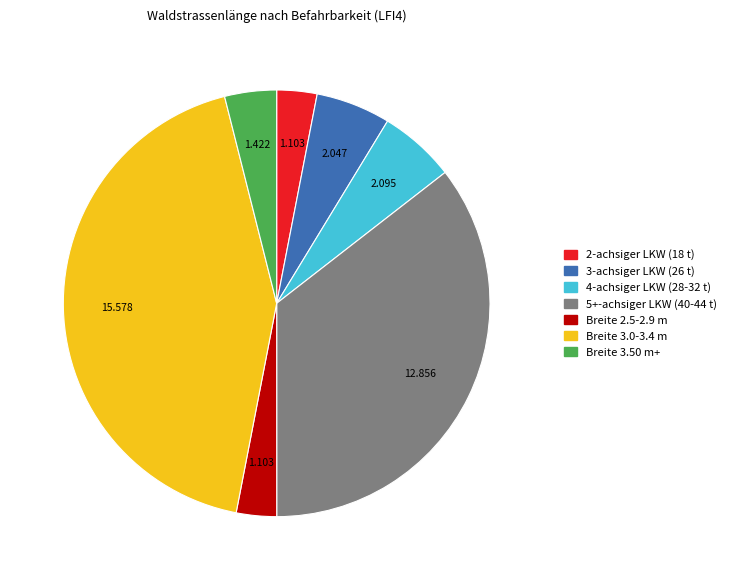

Does any single category account for the majority?

No